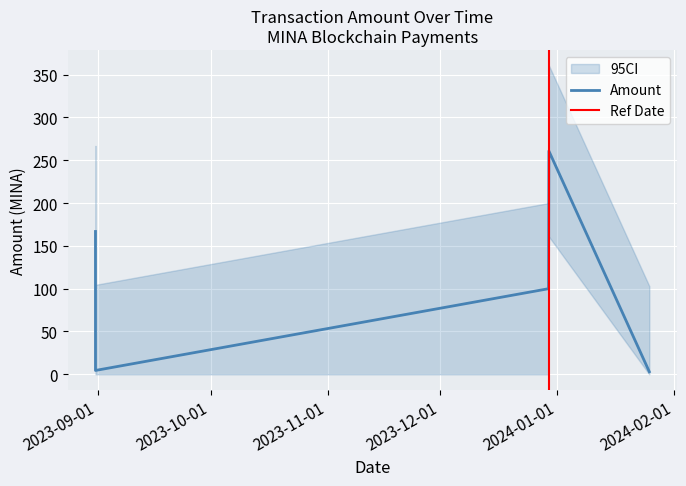

What is the maximum value for Amount?

260.8